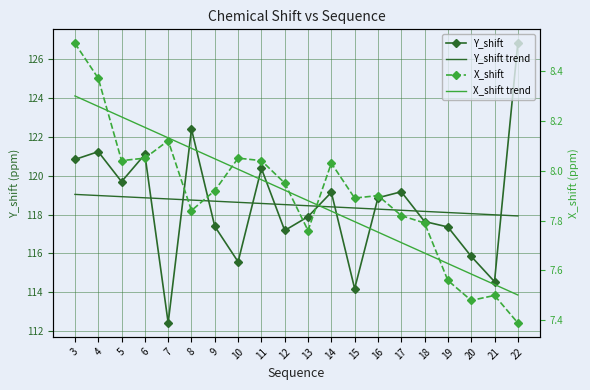

Which series has the widest spread of values?

Y_shift